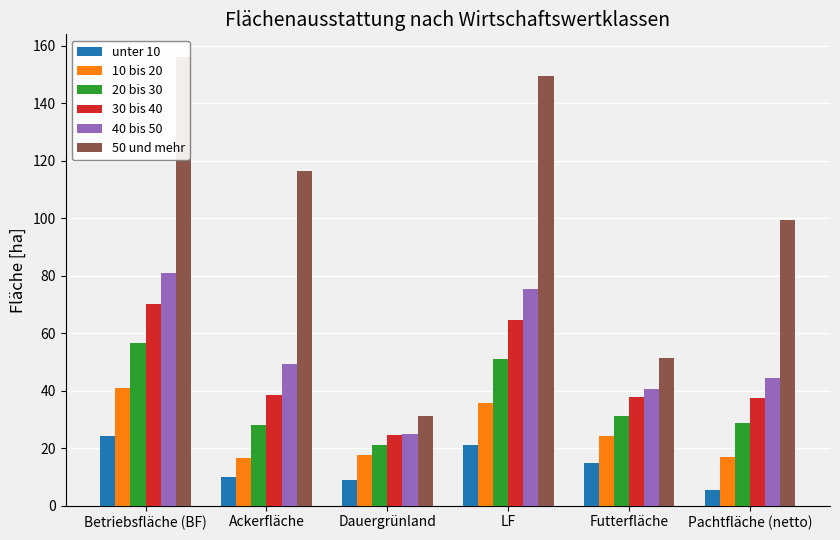

Between Futterfläche and Pachtfläche (netto), which is larger?

Futterfläche